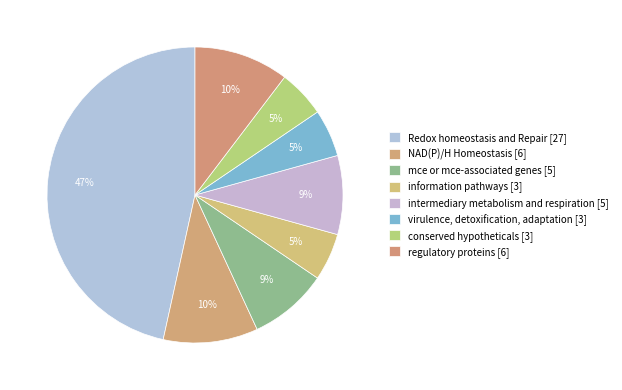

What percentage is the NAD(P)/H Homeostasis [6] slice, to the nearest percent?

10%